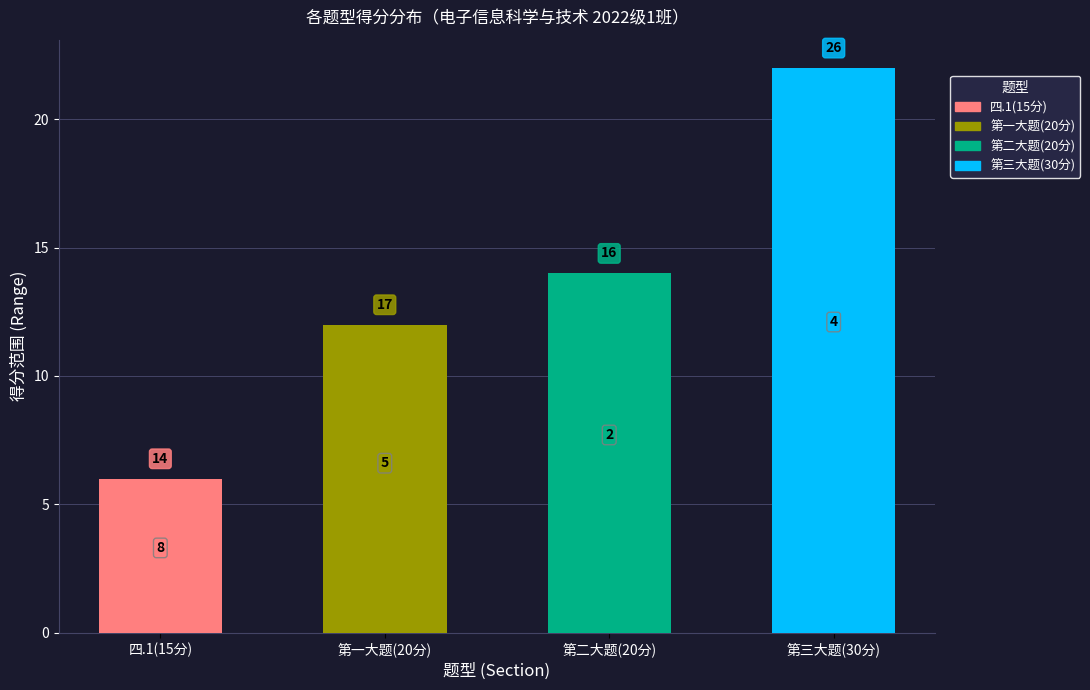

How many bars are there in total?

4